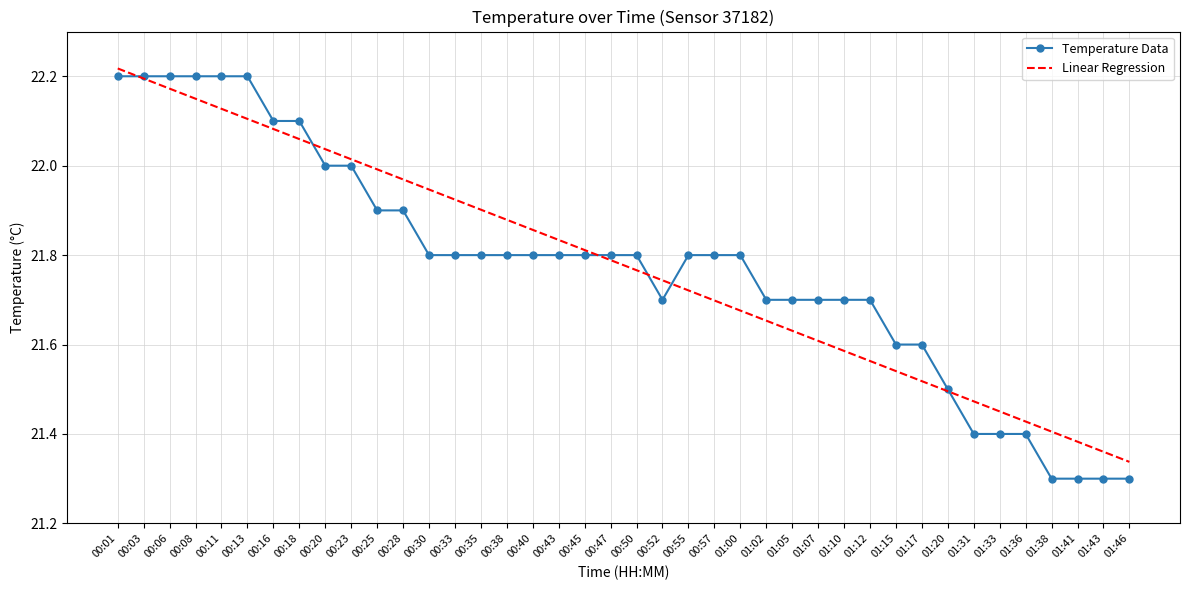

Rank the series by their maximum value, from lowest to highest.

Temperature Data, Linear Regression